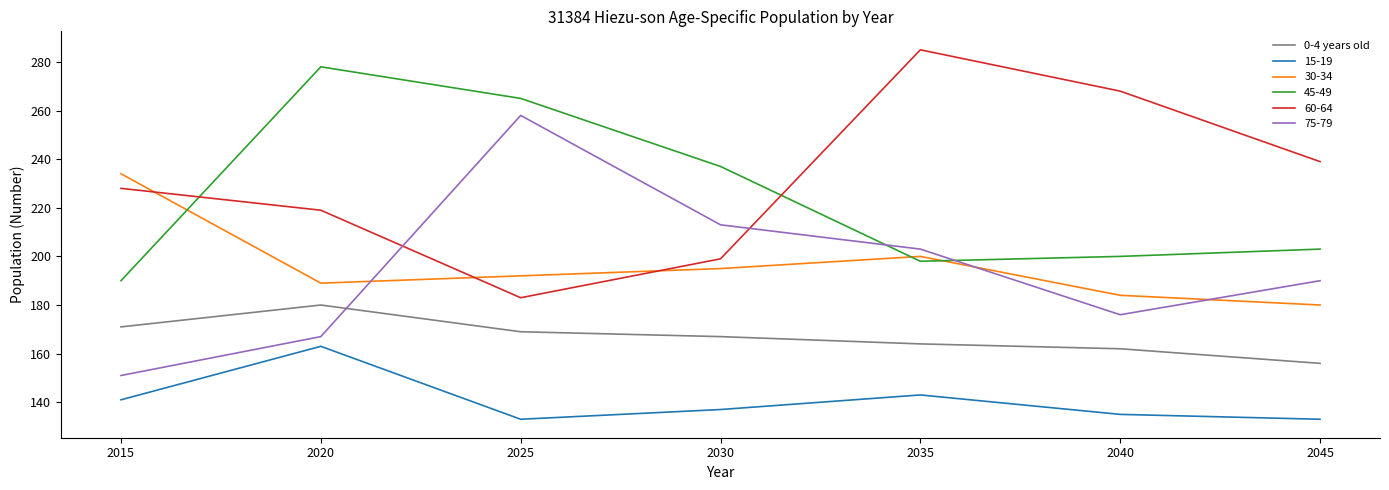

What is the difference between the 45-49 values at 2045 and 2020?

75